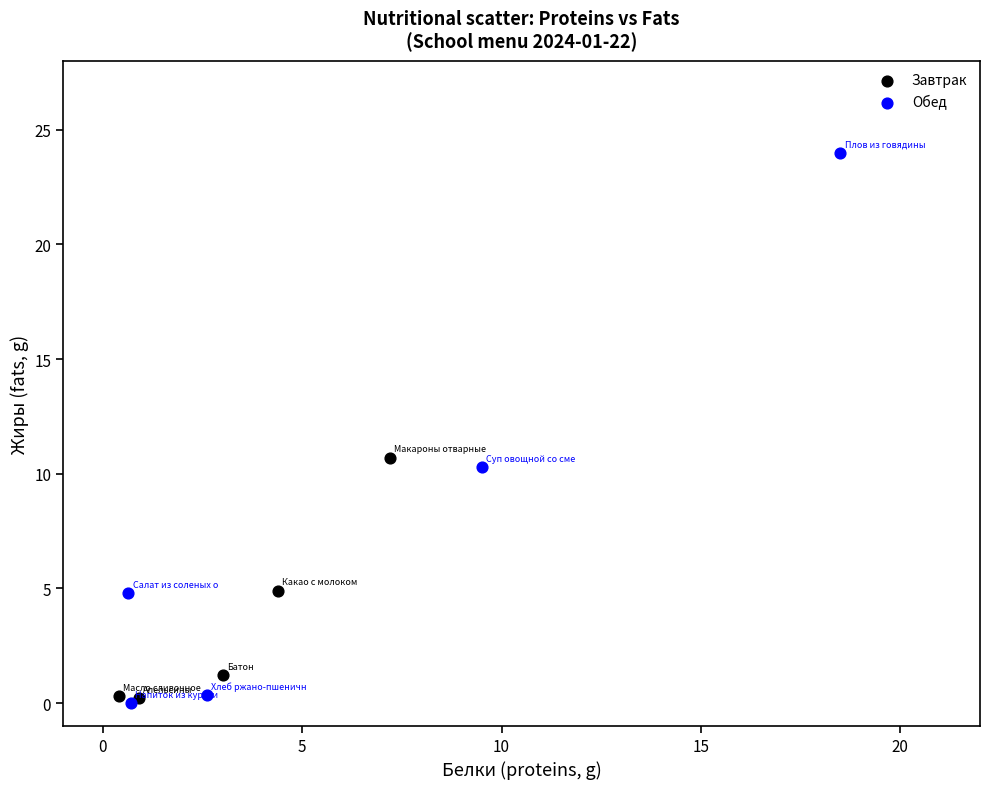

Which series has the widest spread of Y values?

Обед